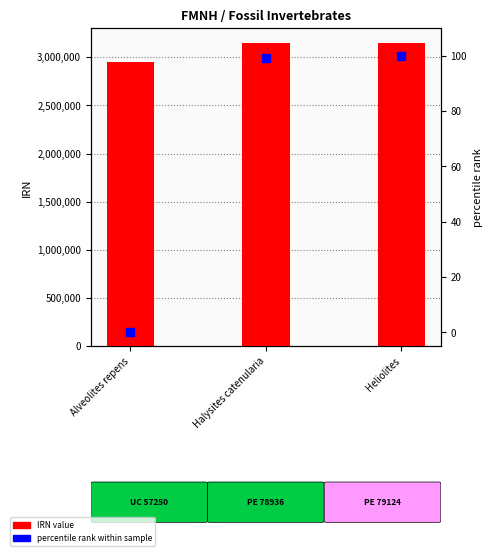

What are all the series names shown in the legend?

IRN value, percentile rank within sample